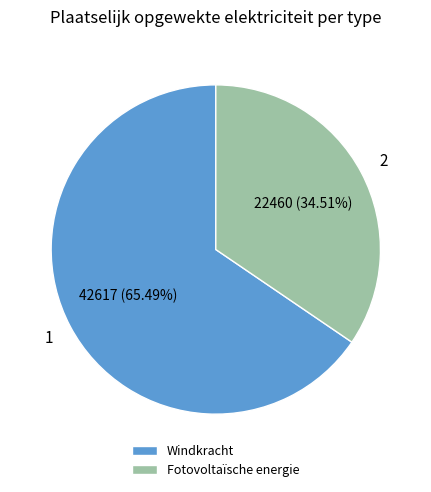

What is the ratio of the value at Windkracht to the value at Fotovoltaïsche energie?

1.9